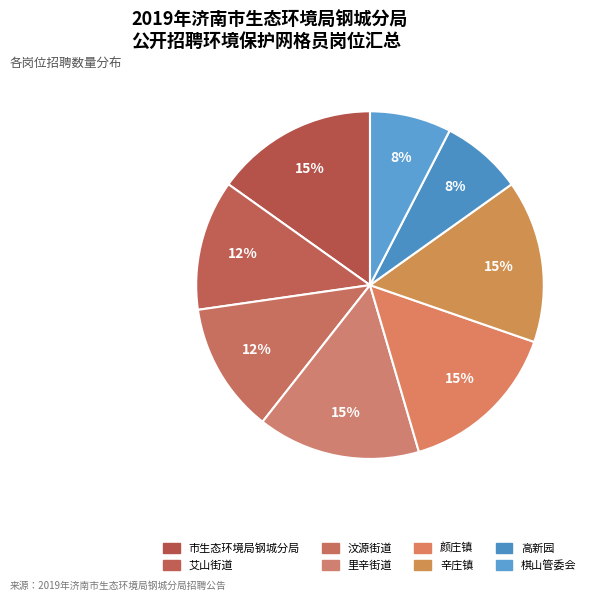

Combined, what portion of the pie is 辛庄镇 and 艾山街道?

27.3%